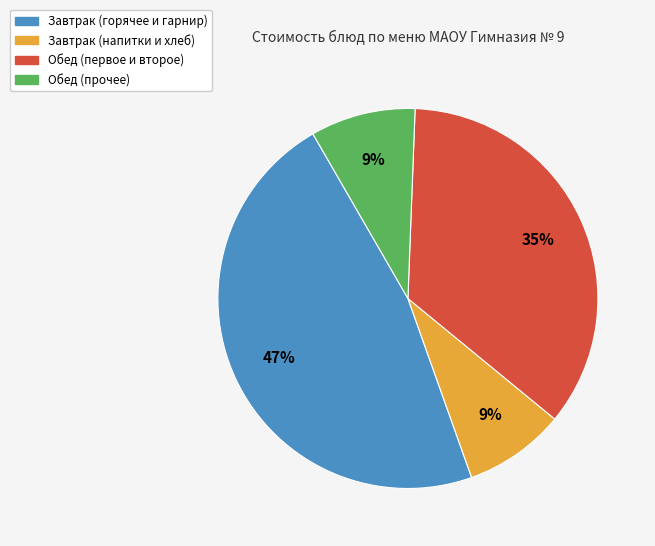

To the nearest percent, what is the difference between the largest and smallest slice percentages?

38%